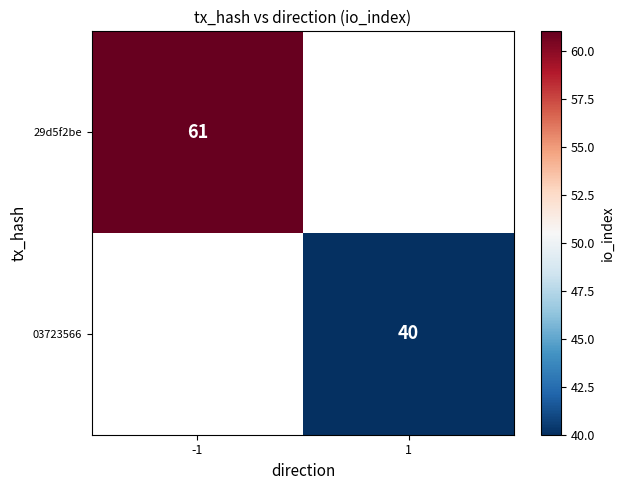

Is it true that 03723566 equals 40 at 1?

True